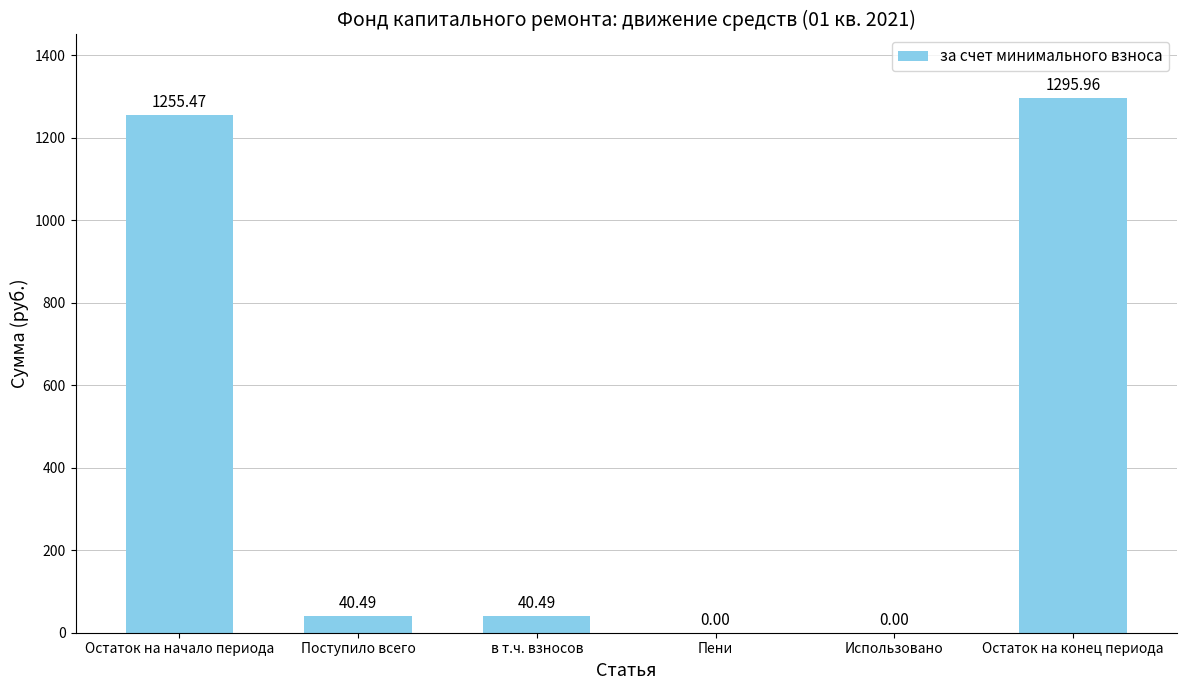

How many positive values are there?

4